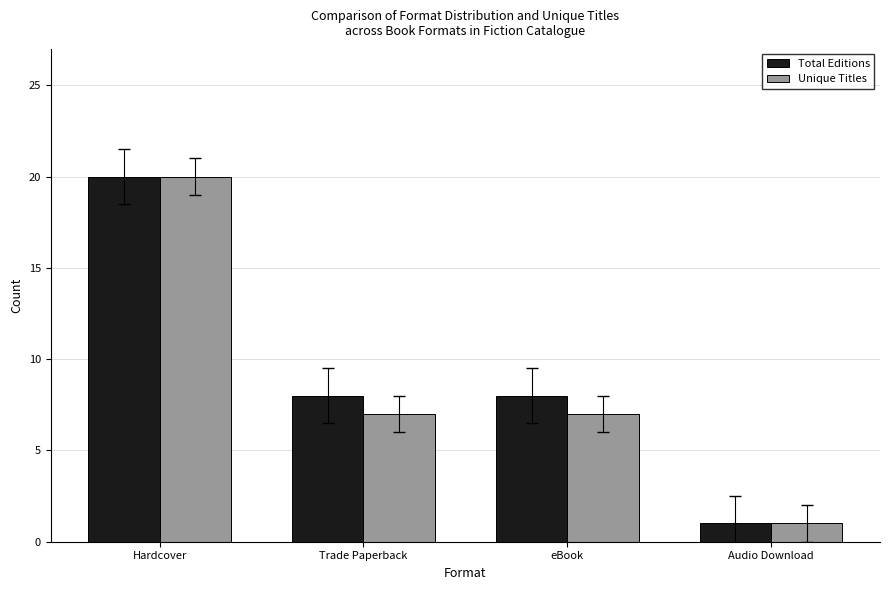

Rank the series by their average value, from highest to lowest.

Total Editions, Unique Titles